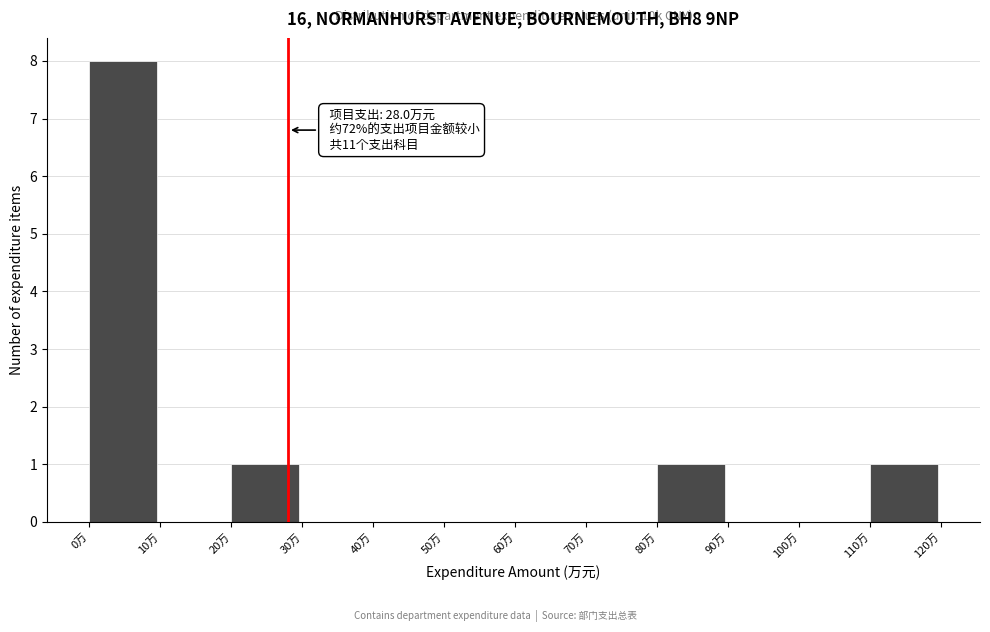

Which range on the x-axis has the tallest bar?

0 to 10